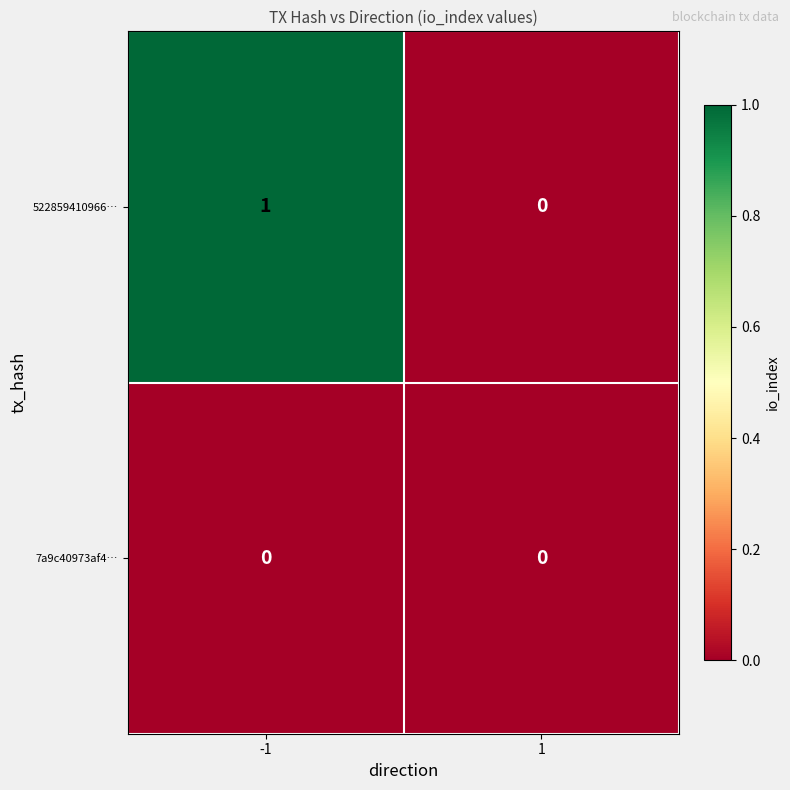

How many series are shown in this chart?

2